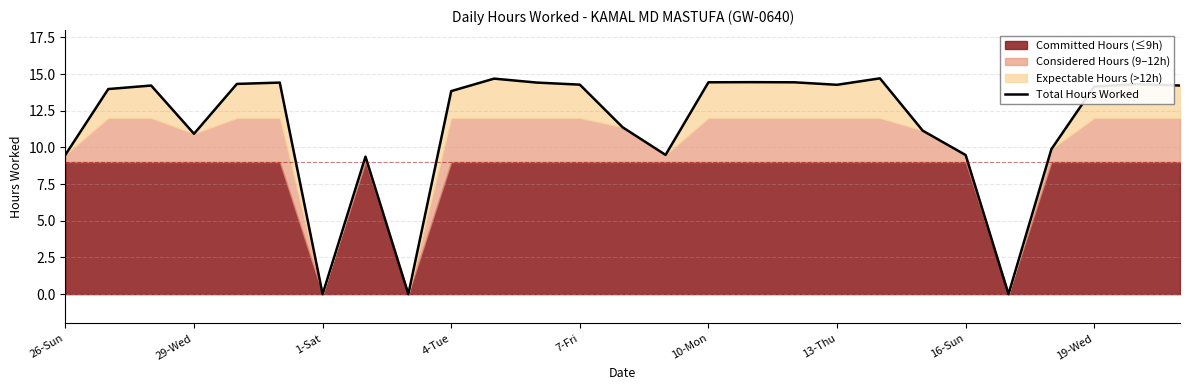

Does the chart have visible grid lines?

Yes